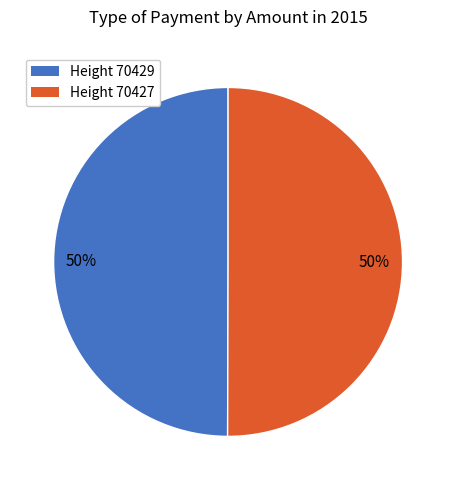

Do Height 70429 and Height 70427 together represent more than half of the pie?

Yes